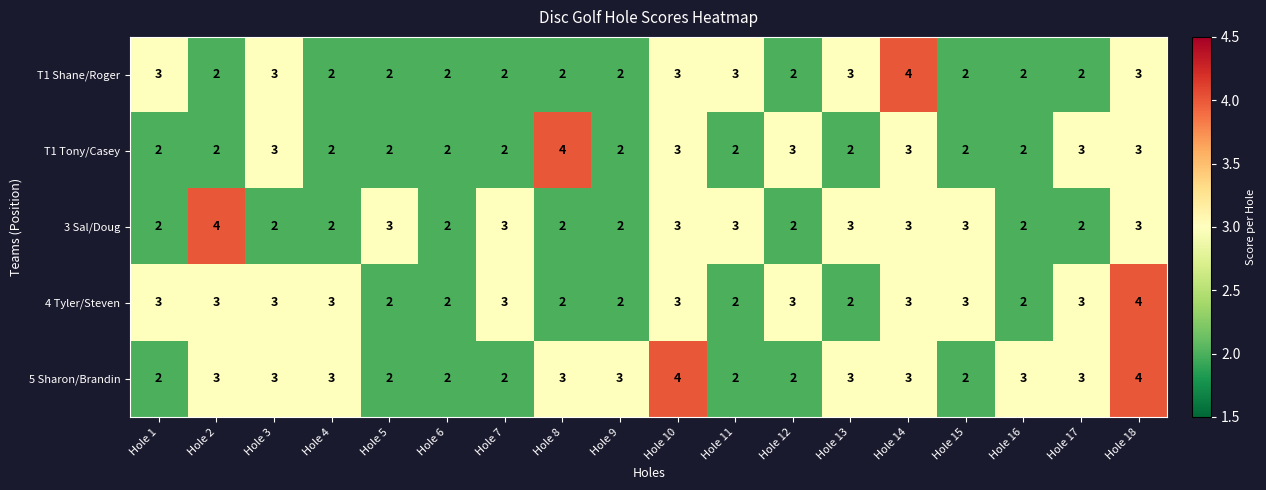

Where does the 3 Sal/Doug series first go above 3?

Hole 2